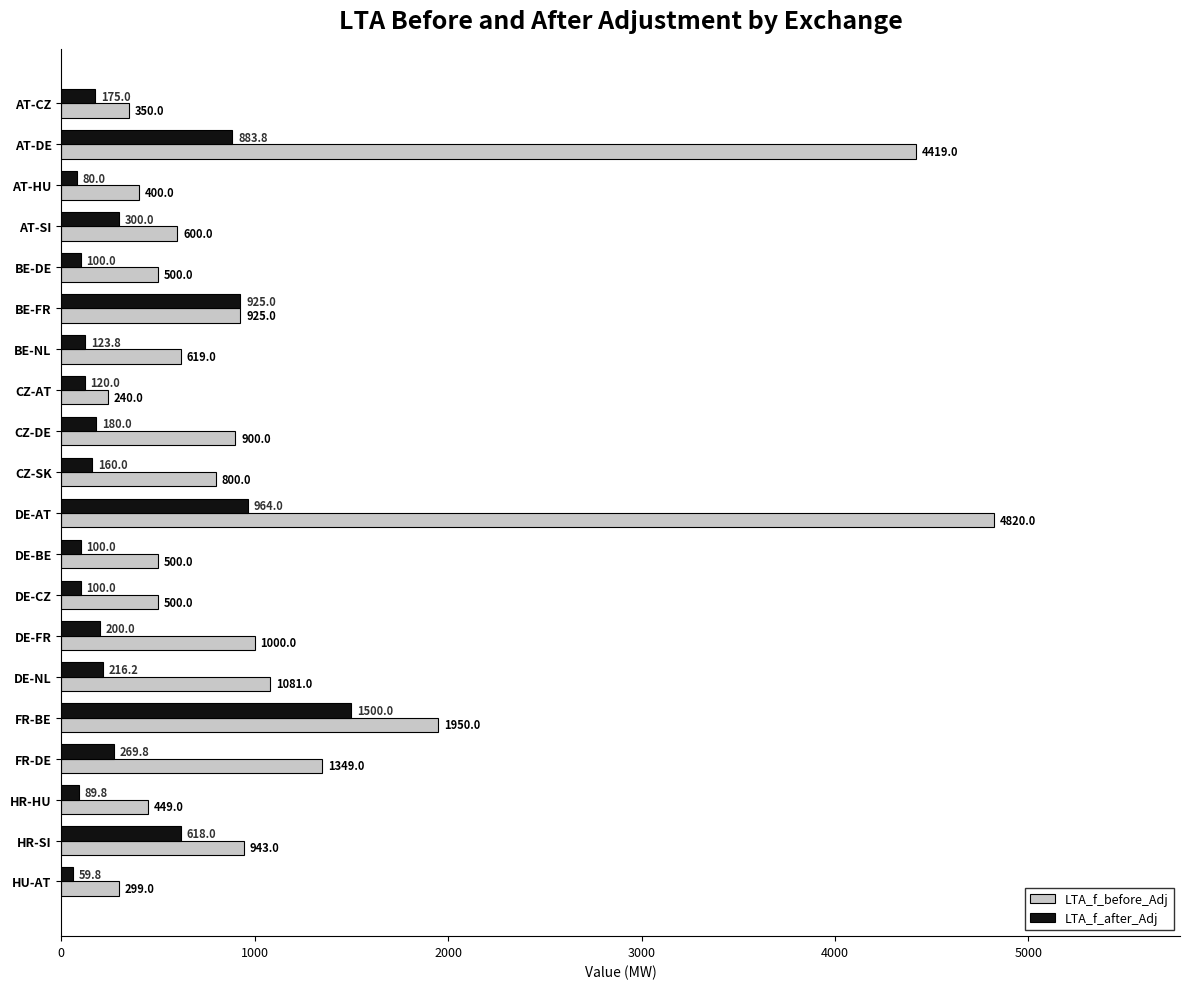

List the series in order of their overall mean, highest first.

LTA_f_before_Adj, LTA_f_after_Adj